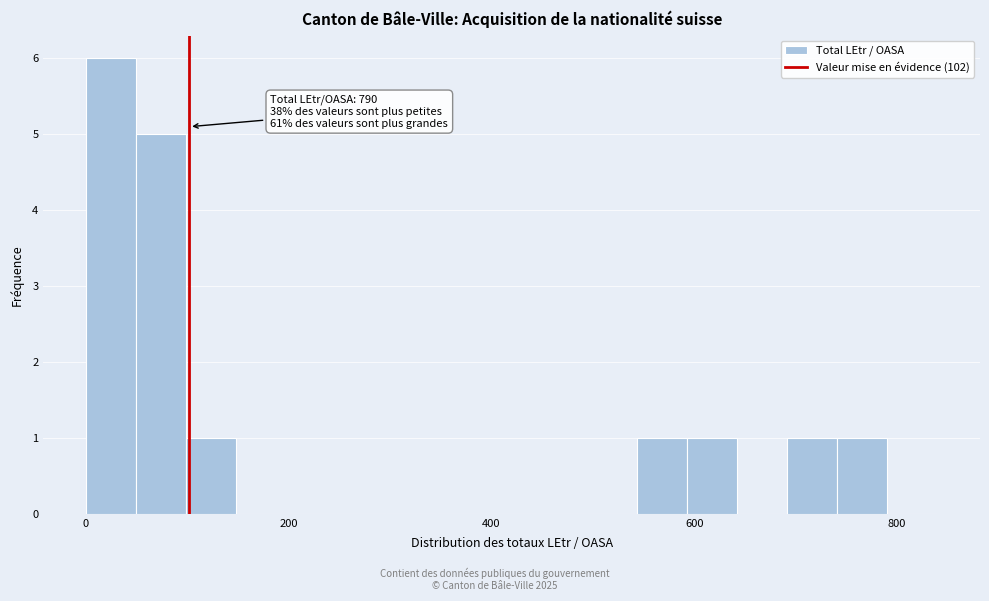

Read against the x-axis, roughly where is the centre of the tallest bar?

20